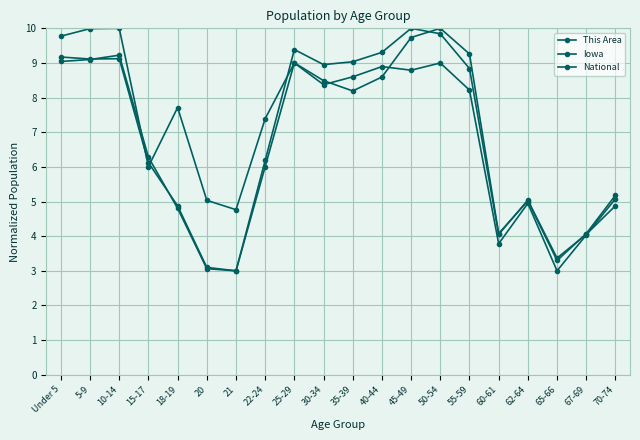

What is the label of the 9th point from the right?

40-44